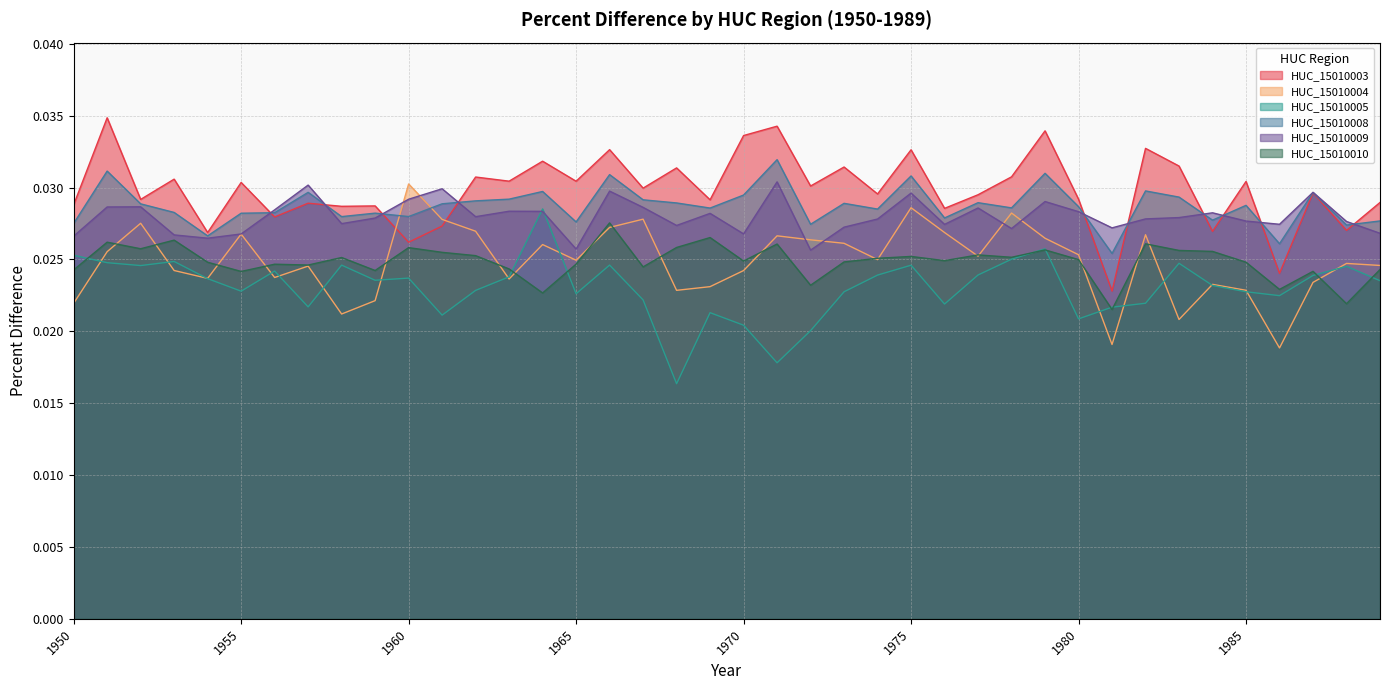

How many interior local valleys does the HUC_15010010 series have?

13